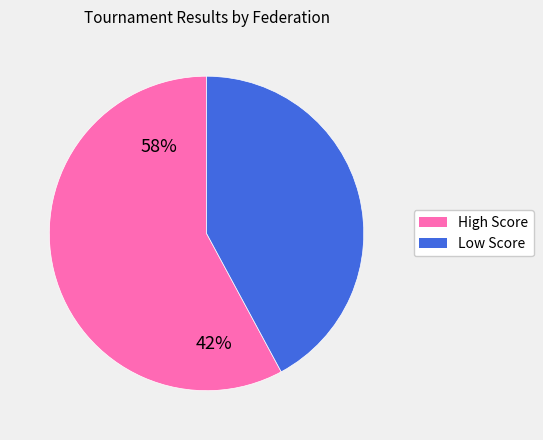

Is there any slice that represents more than half of the pie?

Yes